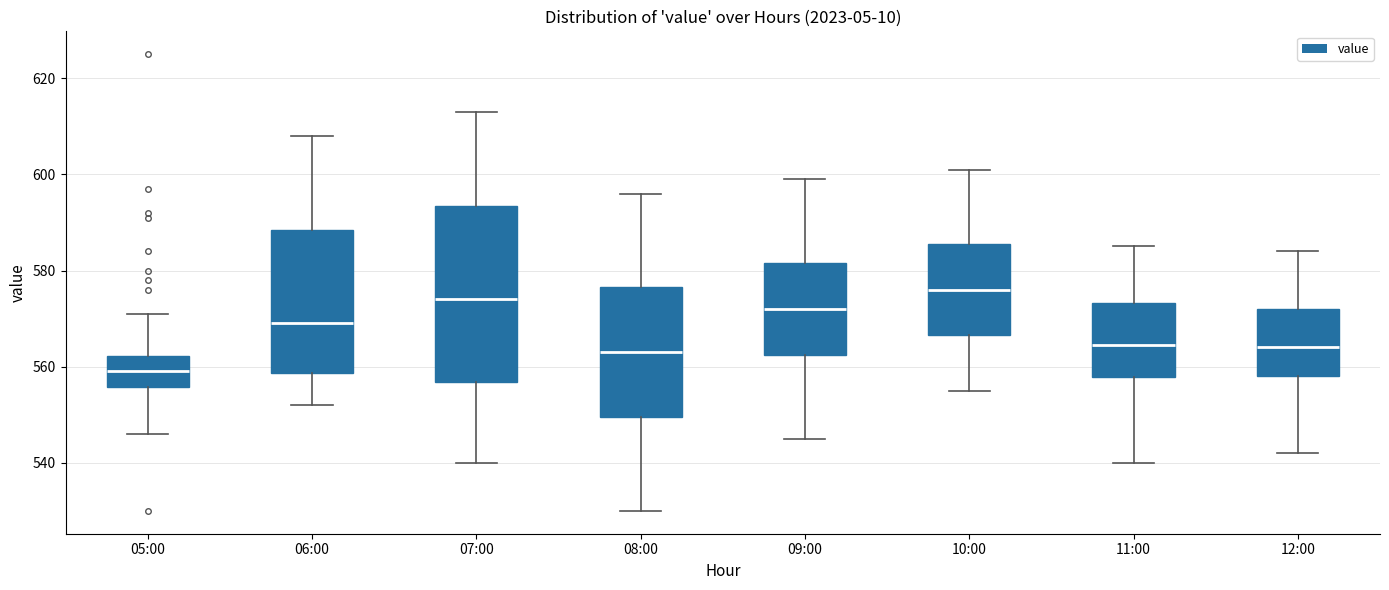

Which box's median line is the highest?

10:00